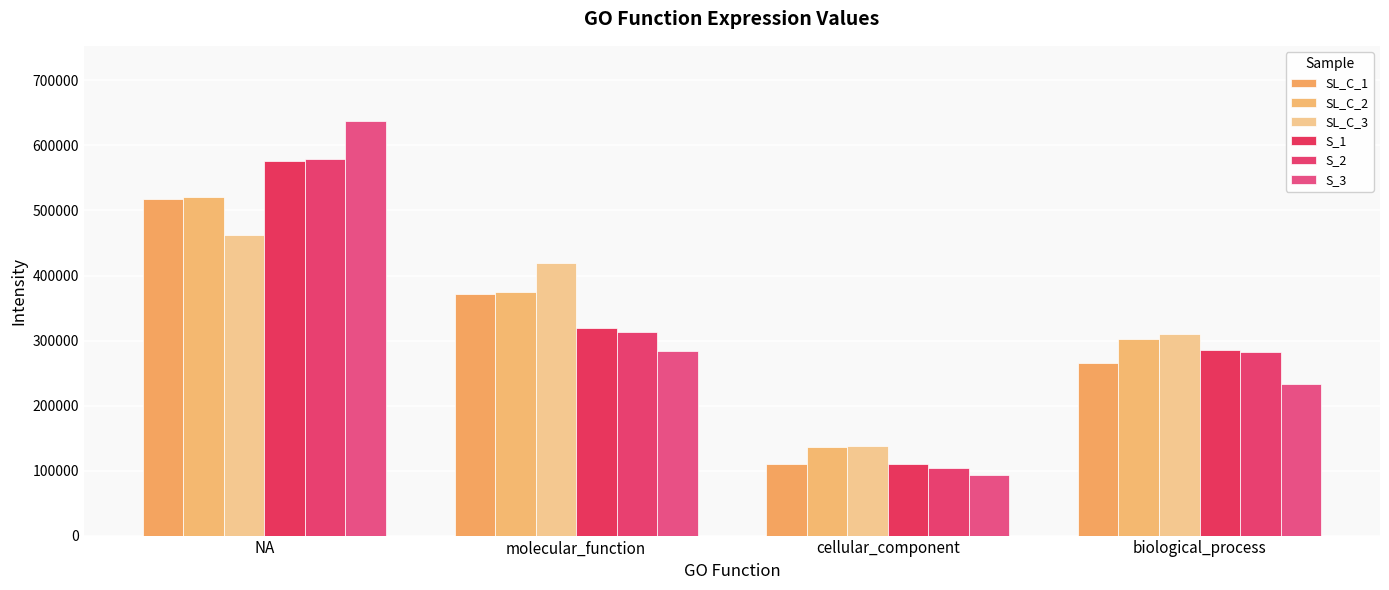

What is the total value across all series at NA?

3295083.2